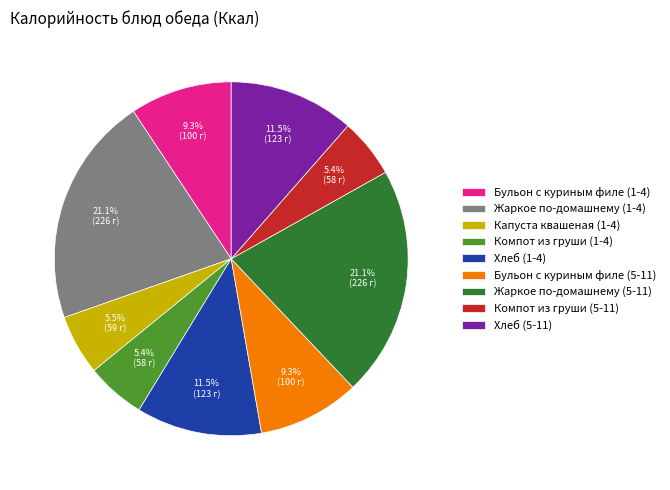

To the nearest percent, what is the difference between the Хлеб (5-11) and Компот из груши (5-11) slice percentages?

6%